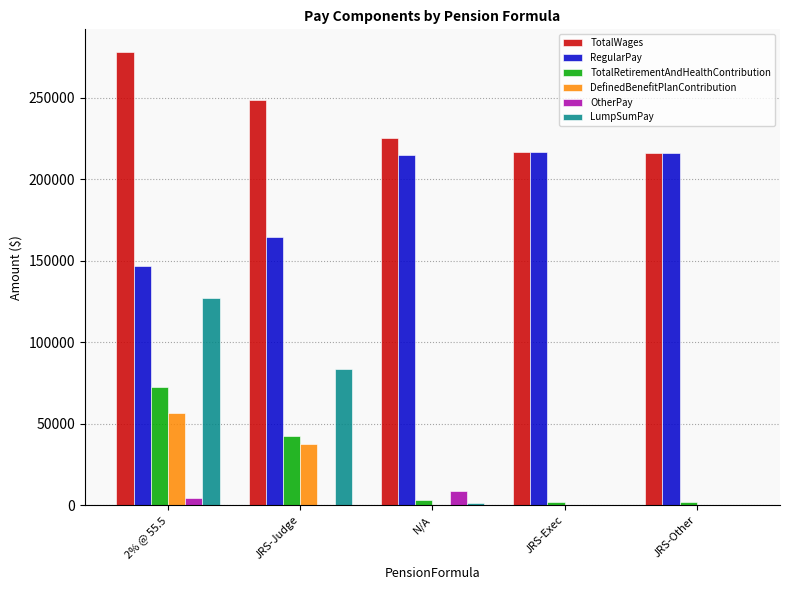

True or false: TotalWages has a value of 278104 at 2% @ 55.5.

True